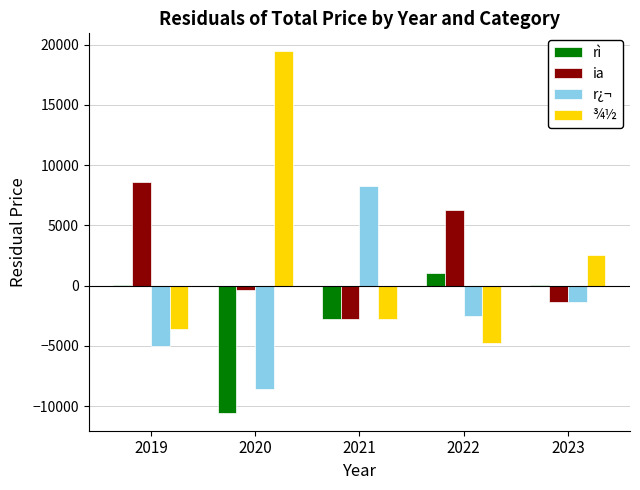

What is the sum of all ¾½ values?

10917.5